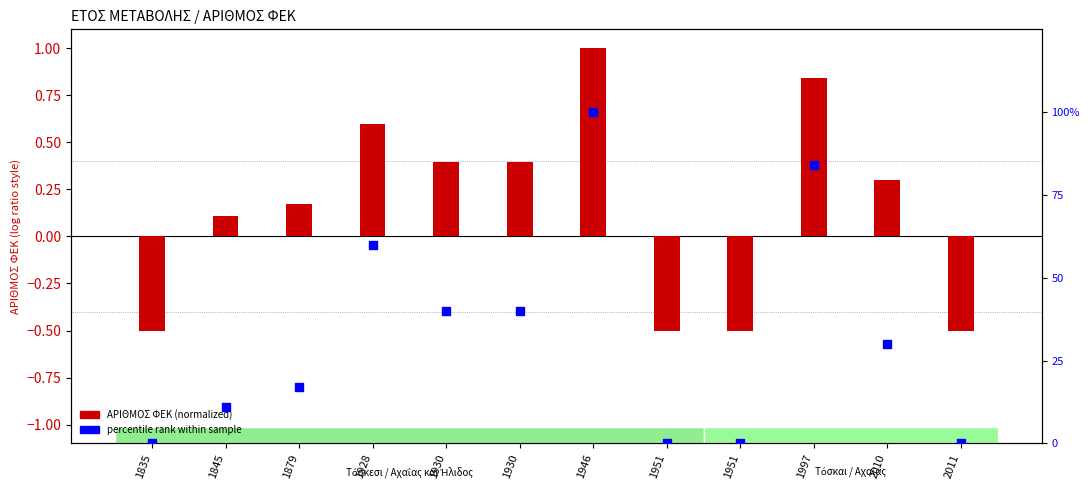

Is the value of percentile rank within FΕΚ at 1951 greater than the value of ΑΡΙΘΜΟΣ ΦΕΚ (normalized) at 1835?

Yes